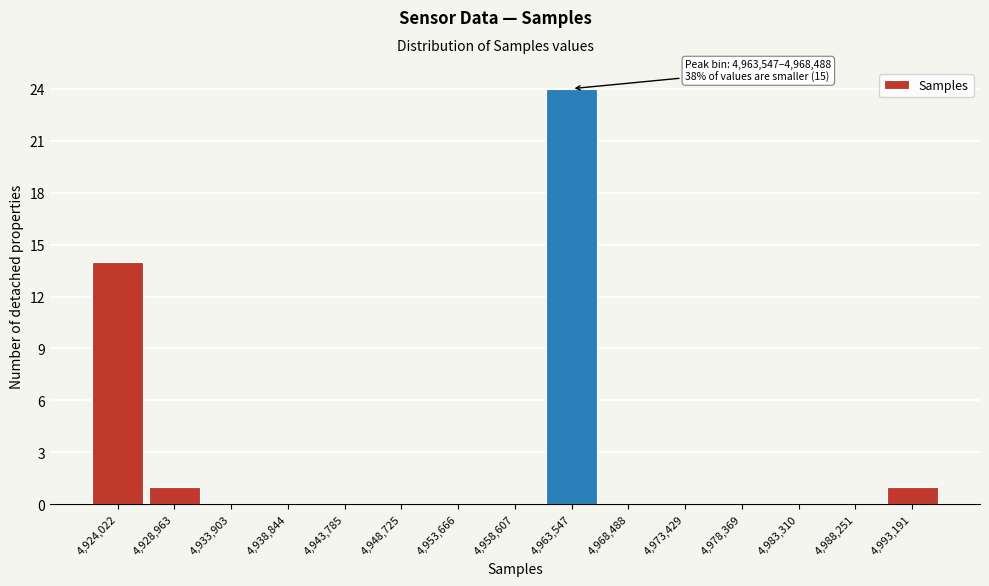

Reading right to left, what are all the values shown in this chart?

4,993,191=1	4,988,251=0	4,983,310=0	4,978,369=0	4,973,429=0	4,968,488=0	4,963,547=24	4,958,607=0	4,953,666=0	4,948,725=0	4,943,785=0	4,938,844=0	4,933,903=0	4,928,963=1	4,924,022=14